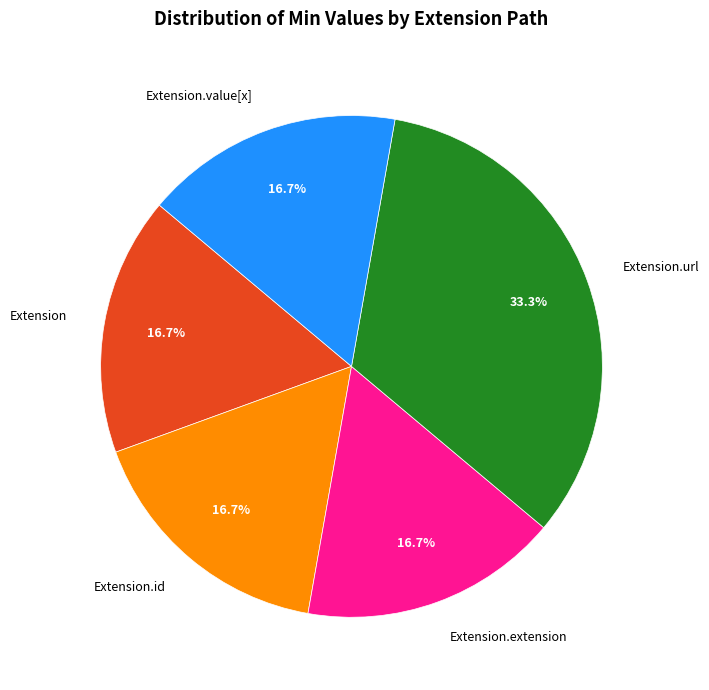

Does Extension.url represent more than half of the total?

No